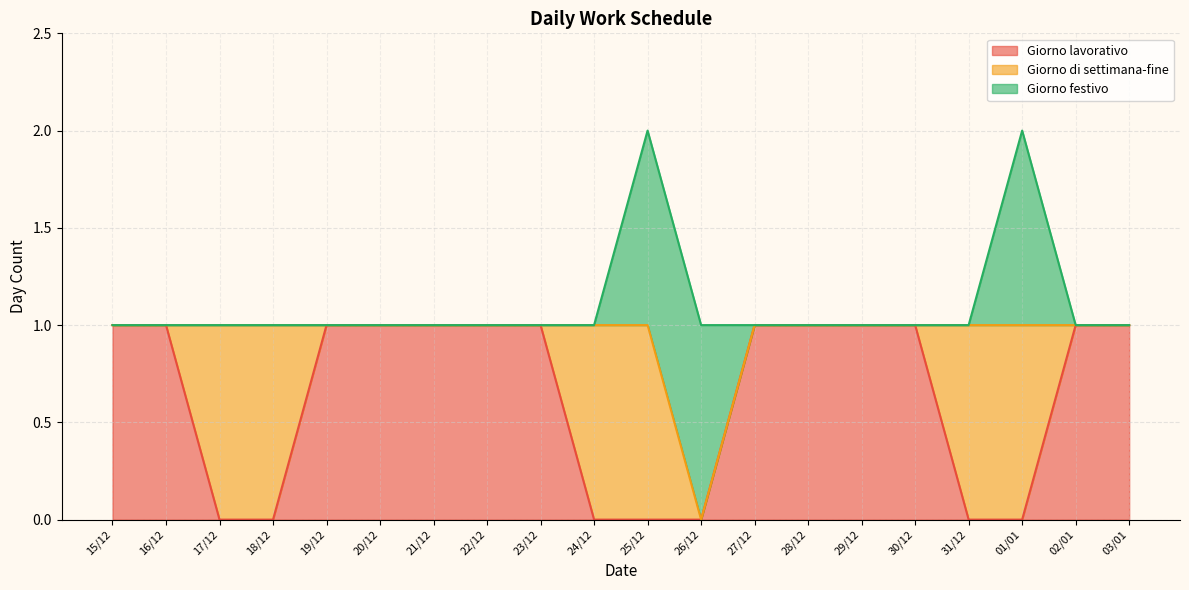

What is the difference between the second highest and second lowest values in the Giorno di settimana-fine series?

1